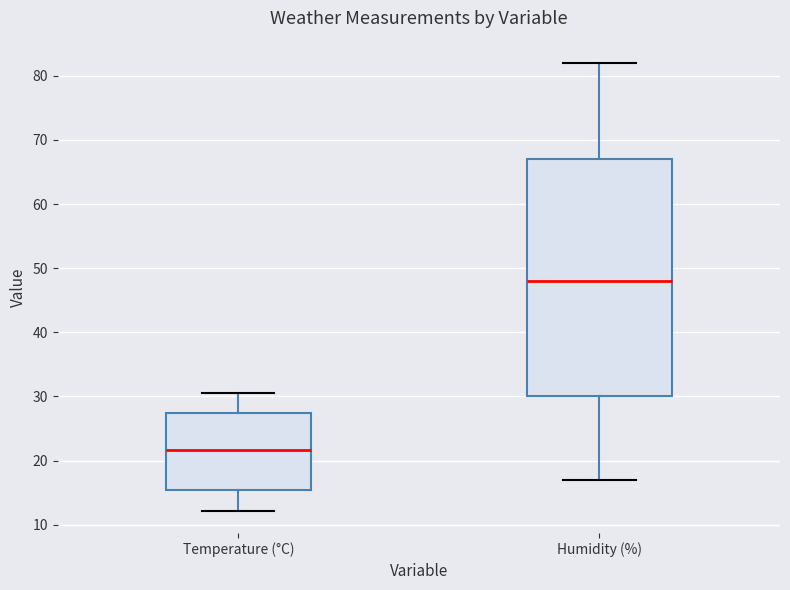

Where does the median line of the box for Temperature (°C) sit on the y-axis? The values are not printed on the chart, so give them approximately, as read against the axis.

22